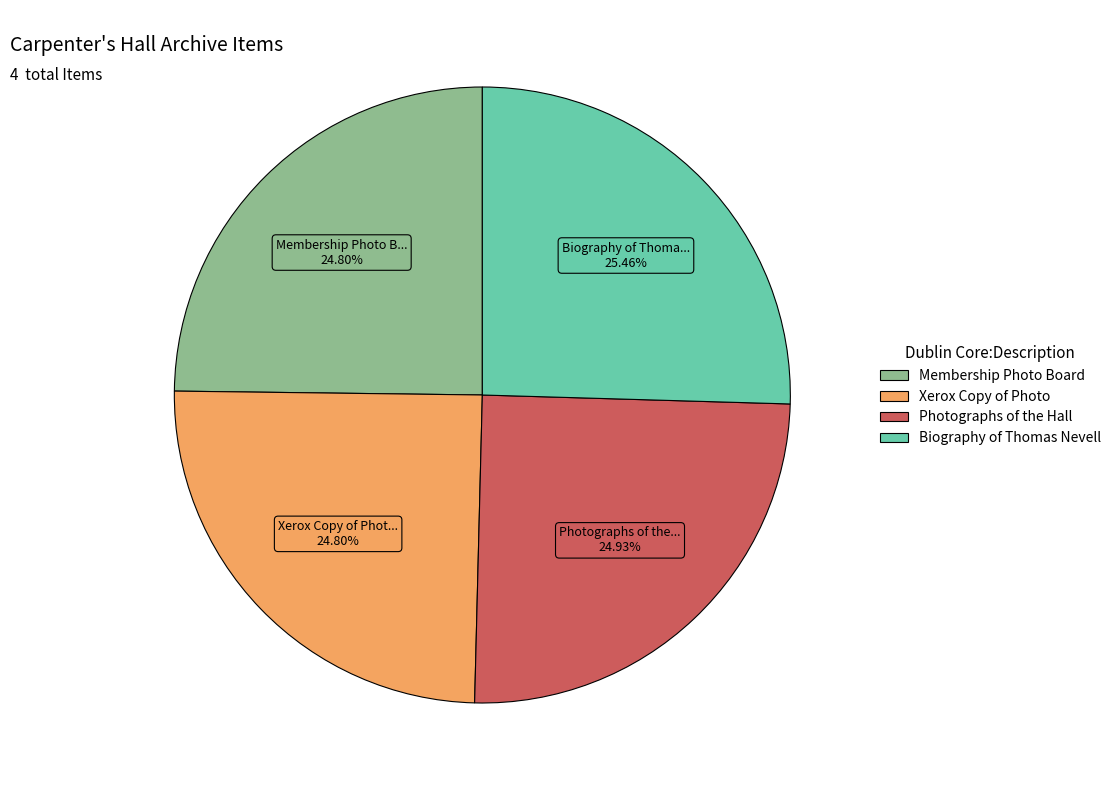

The Membership Photo Board slice represents 32% of the pie. True or false?

False